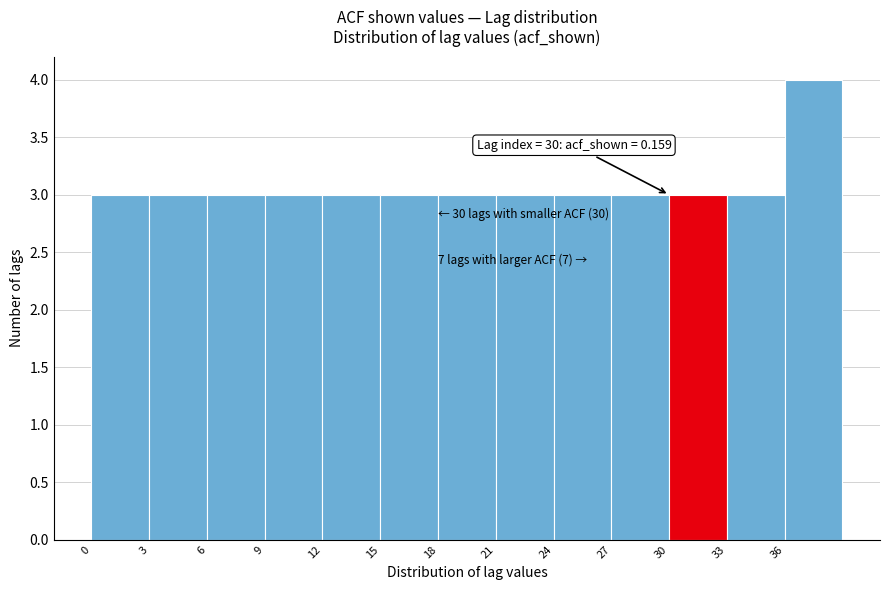

Over which range of the x-axis is the bar tallest?

36 to 39